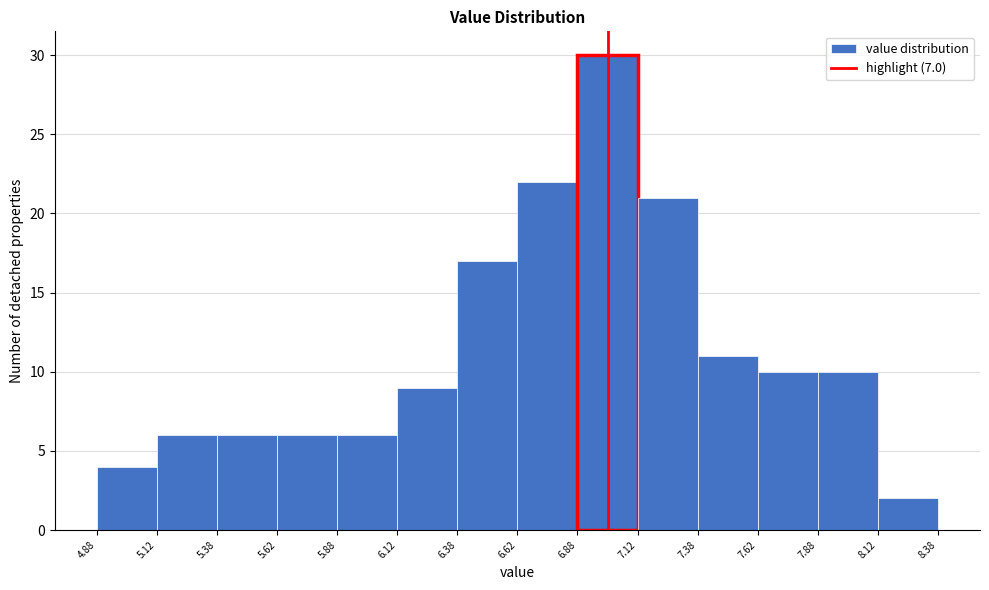

Reading left to right, list every bar in this chart as the range it spans on the x-axis followed by its height. The values are not printed on the chart, so give them approximately, as read against the axis.

4.88 to 5.12: 4
5.12 to 5.38: 6
5.38 to 5.62: 6
5.62 to 5.88: 6
5.88 to 6.12: 6
6.12 to 6.38: 9
6.38 to 6.62: 17
6.62 to 6.88: 22
6.88 to 7.12: 30
7.12 to 7.38: 21
7.38 to 7.62: 11
7.62 to 7.88: 10
7.88 to 8.12: 10
8.12 to 8.38: 2